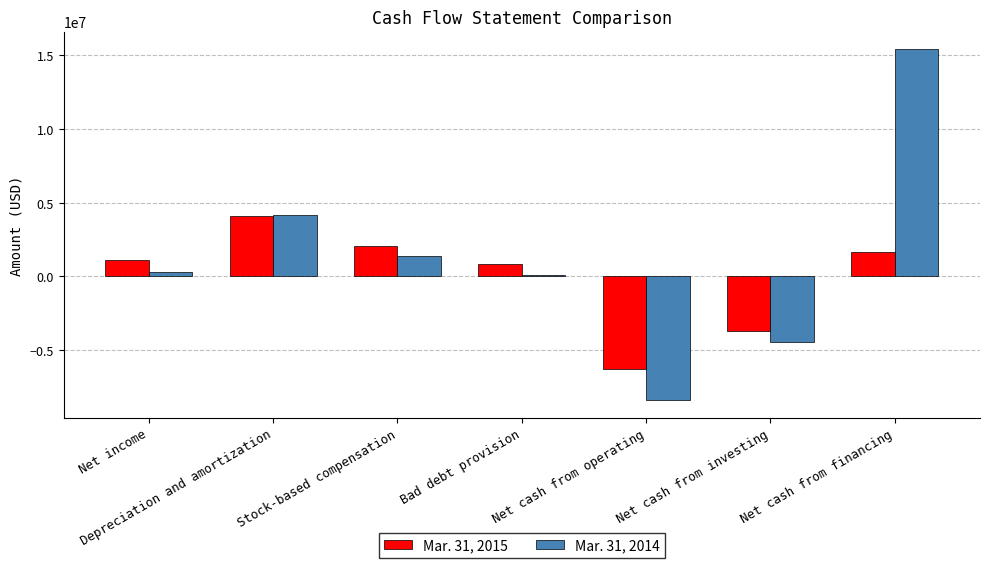

How many categories are shown in the chart?

7